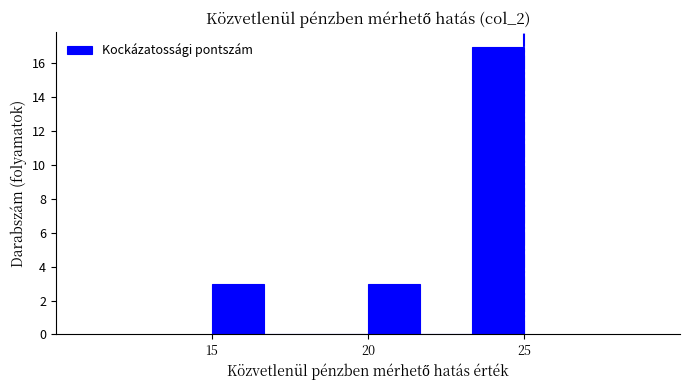

Around what value on the x-axis is the tallest bar? Give the approximate position of its centre, as read against the axis.

24.0